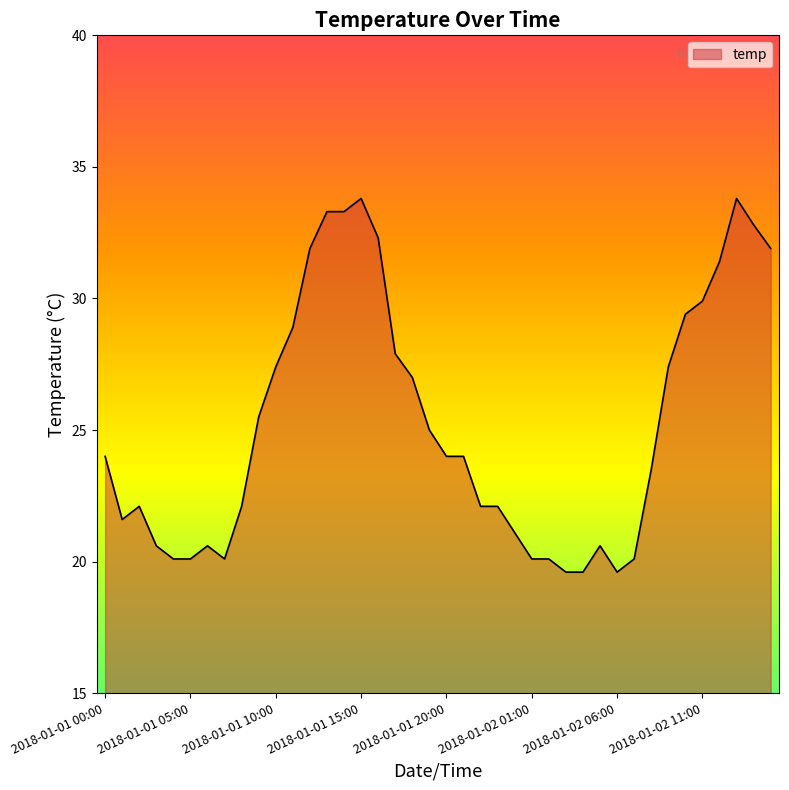

What is the minimum value shown in the chart?

19.6